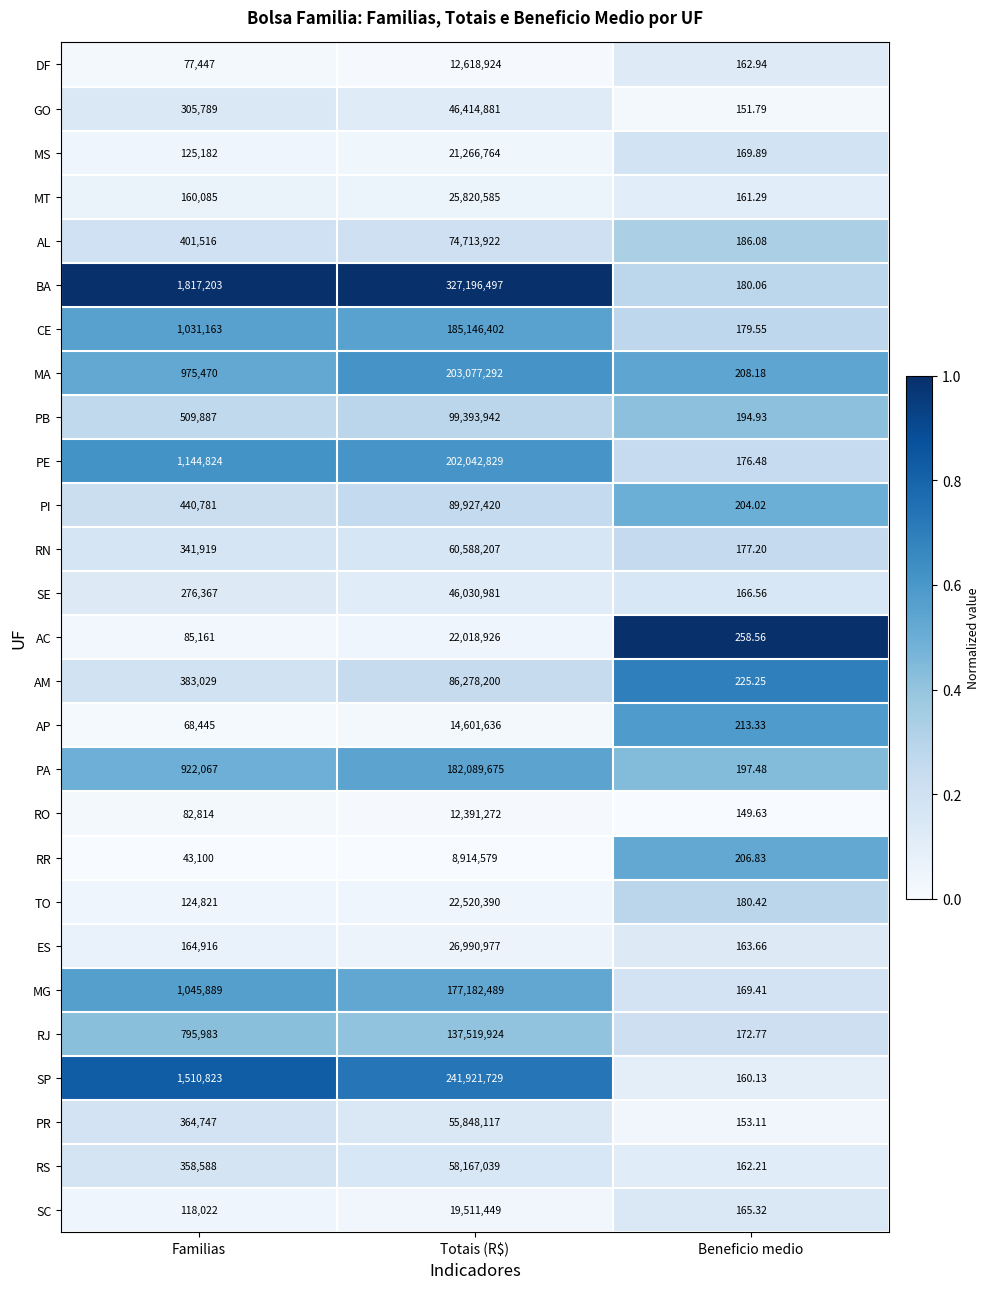

Which series has the largest range (max minus min)?

BA